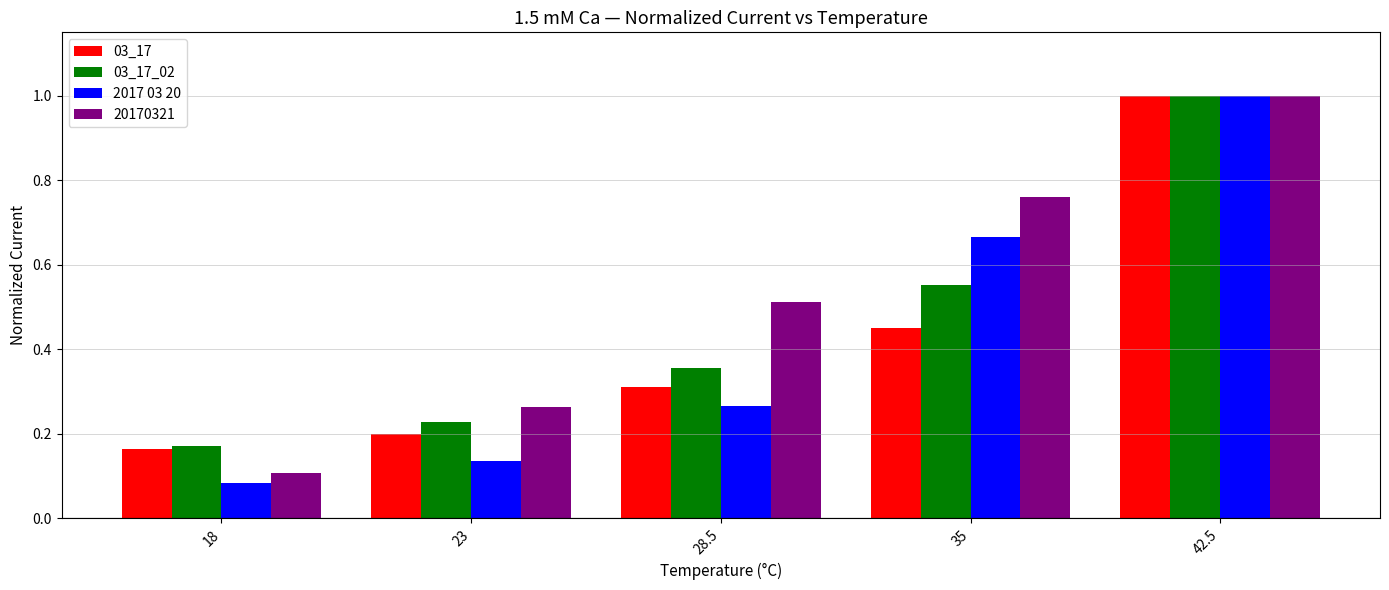

Which category has the highest value in the 03_17 series?

42.5